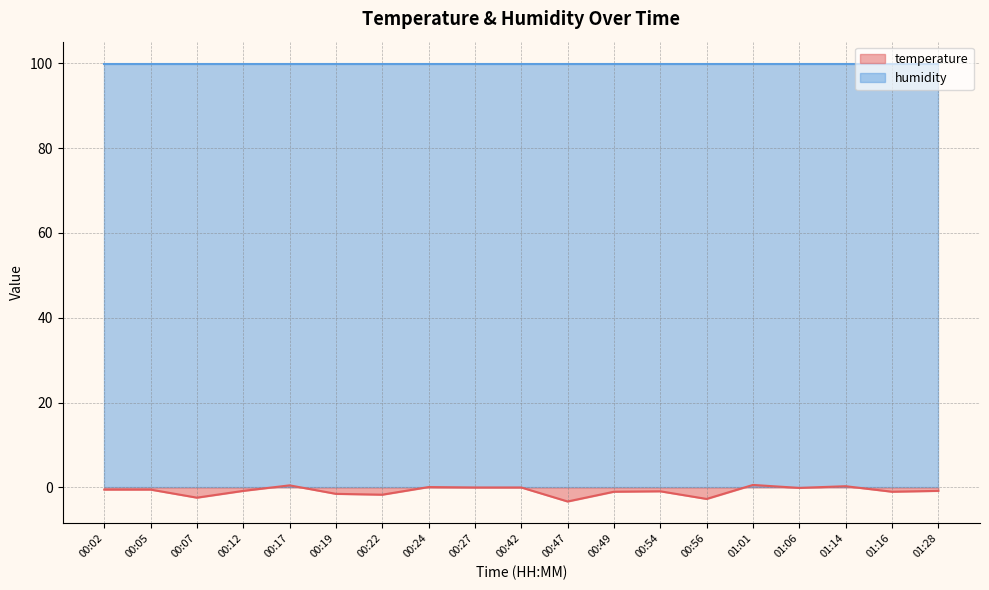

At which category does the data reach its first local peak?

00:17